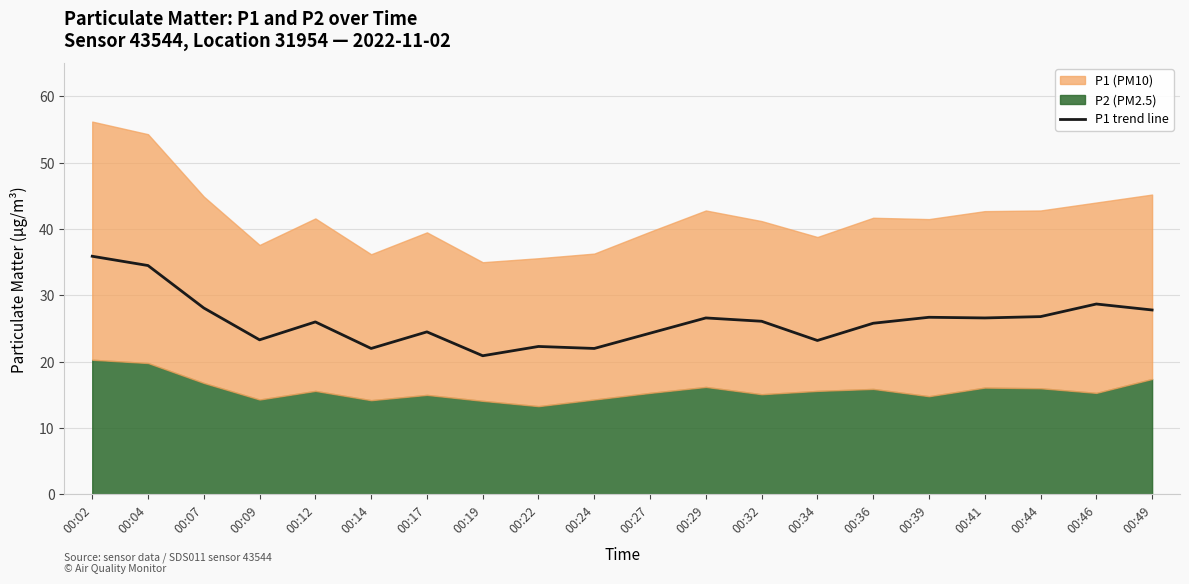

Where does the data first go above 26?

00:02